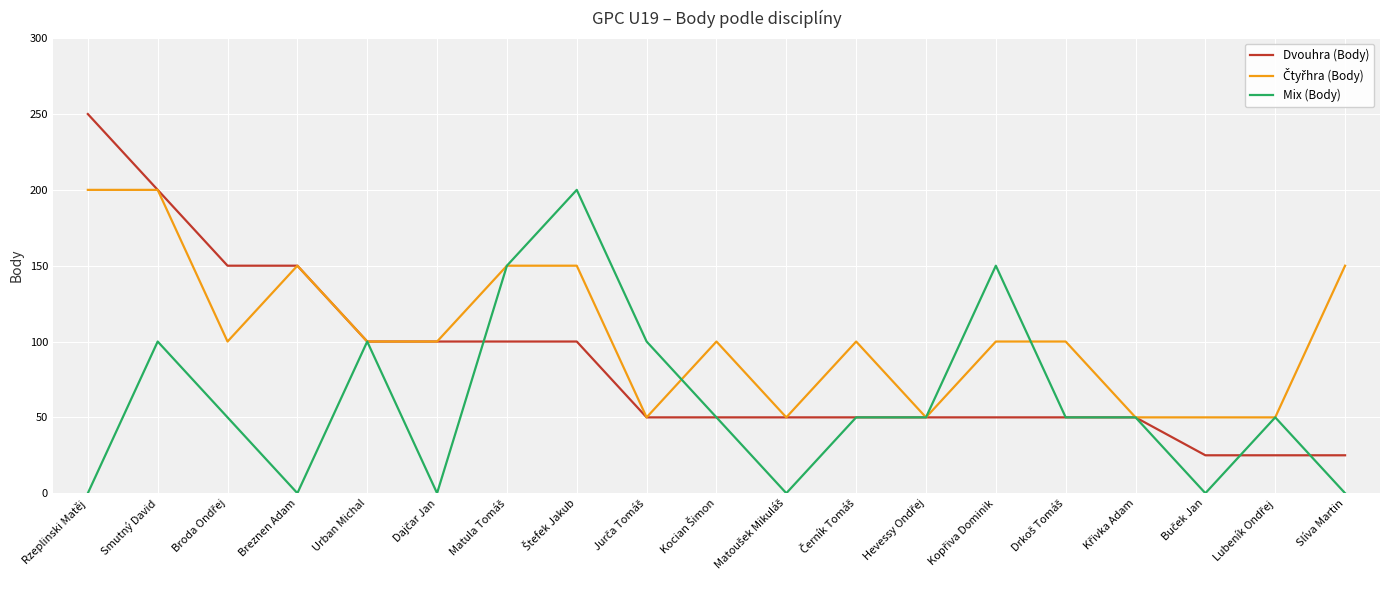

How many categories are shown in the chart?

19